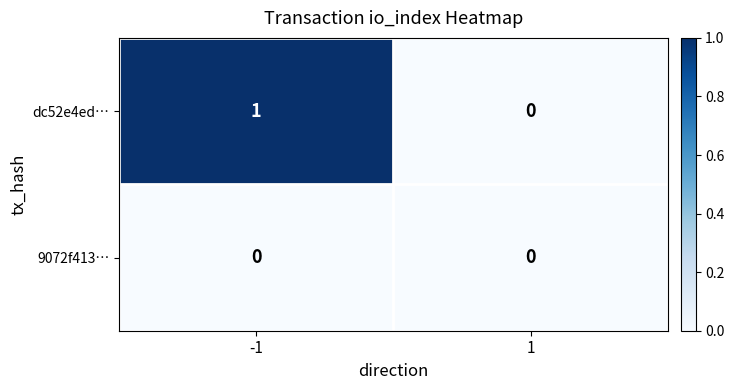

List the series in order of their peak value, lowest first.

9072f413…, dc52e4ed…